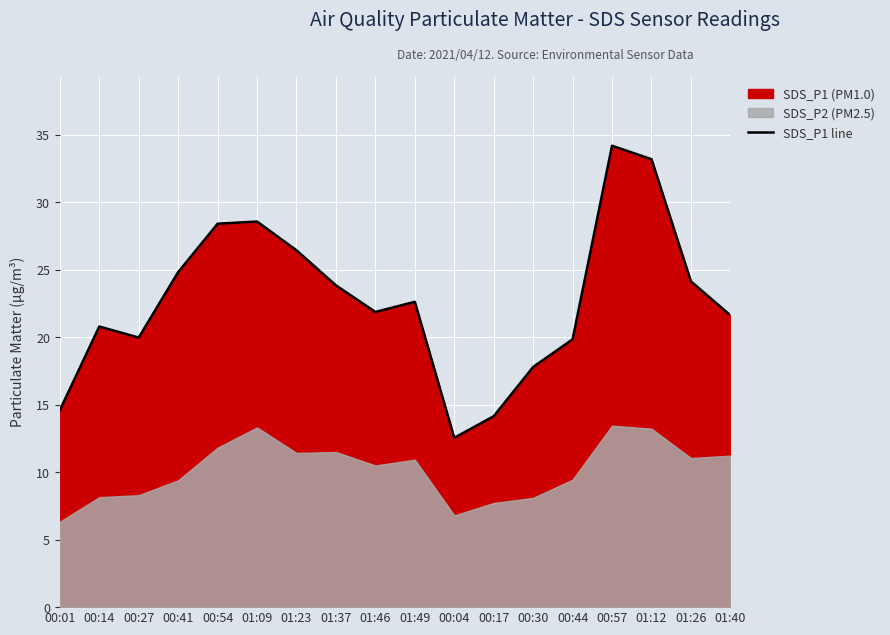

Where does the data first go above 22?

00:41